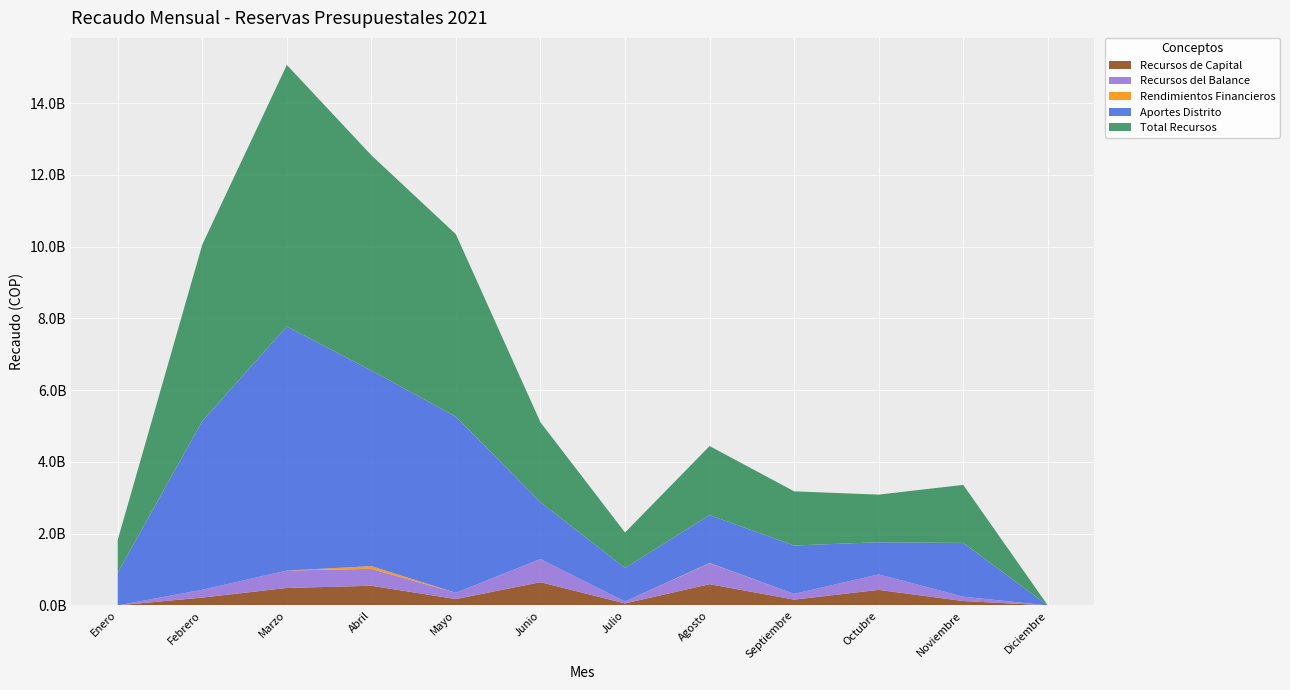

Reading left to right, list all the values displayed in this chart.

Recursos de Capital: 0	217228331	485460132	546838539	175624202	646209294	54240702	591131345	160186381	431749557	121068191	0
Recursos del Balance: 0	217228331	485460132	471847608	175624202	646209294	54240702	582799022	160186381	431749557	121068191	0
Rendimientos Financieros: 0	0	0	74990931	0	0	0	8332323	0	0	0	0
Aportes Distrito: 913001177	4703357837	6804961259	5453046369	4908845502	1581935886	934407720	1334221251	1349316320	896115812	1498166307	0
Total Recursos: 913001177	4920586168	7290421391	5999884908	5084469704	2228145180	988648422	1925352596	1509502701	1327865369	1619234498	0